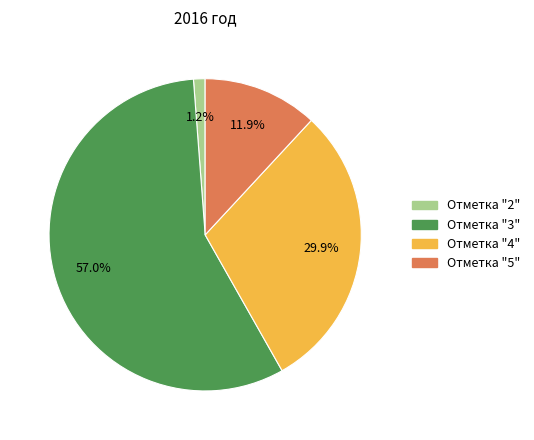

Is Отметка "3" the majority of the pie?

Yes